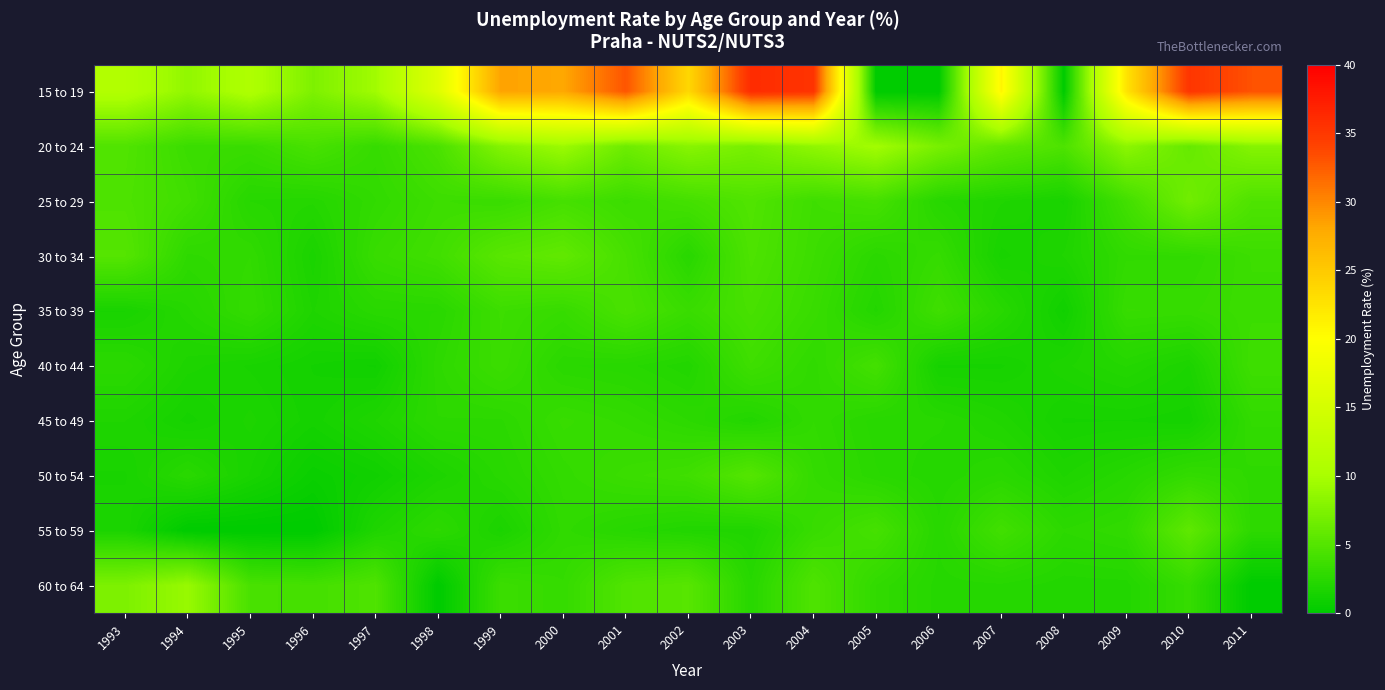

Which category has the lowest value across all series?

2005